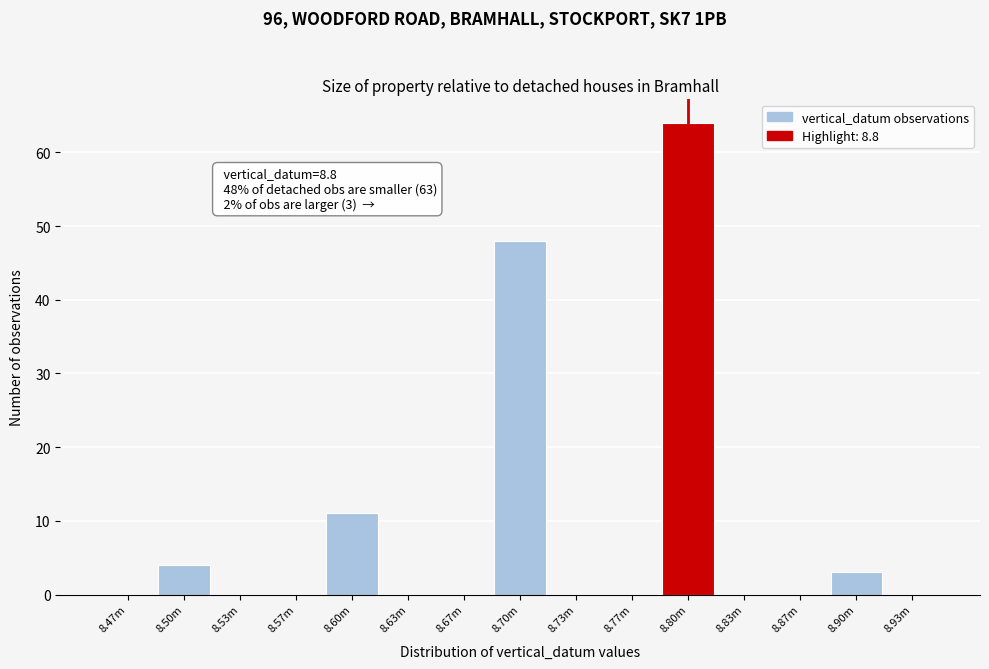

Reading left to right, list all the values displayed in this chart.

8.47m=0	8.50m=4	8.53m=0	8.57m=0	8.60m=11	8.63m=0	8.67m=0	8.70m=48	8.73m=0	8.77m=0	8.80m=64	8.83m=0	8.87m=0	8.90m=3	8.93m=0